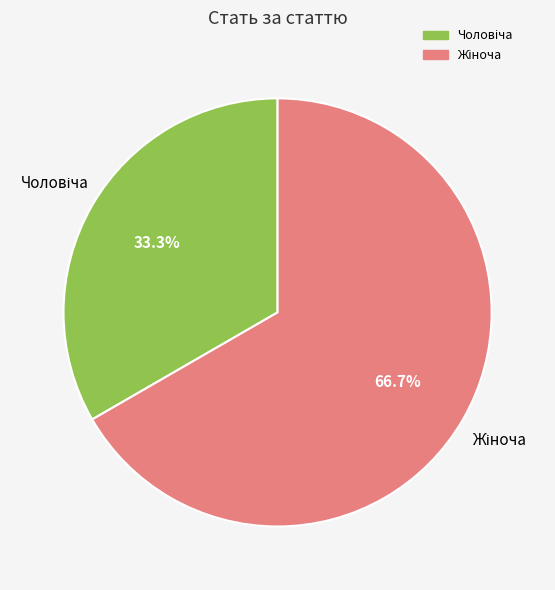

Is there a majority slice in this chart?

Yes